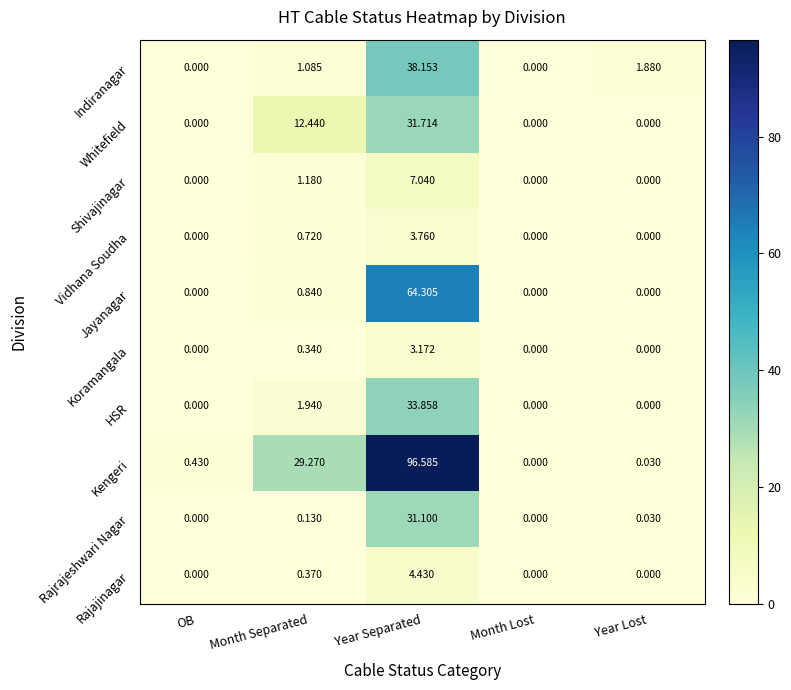

At which category is the sum across all series the highest?

Year Separated